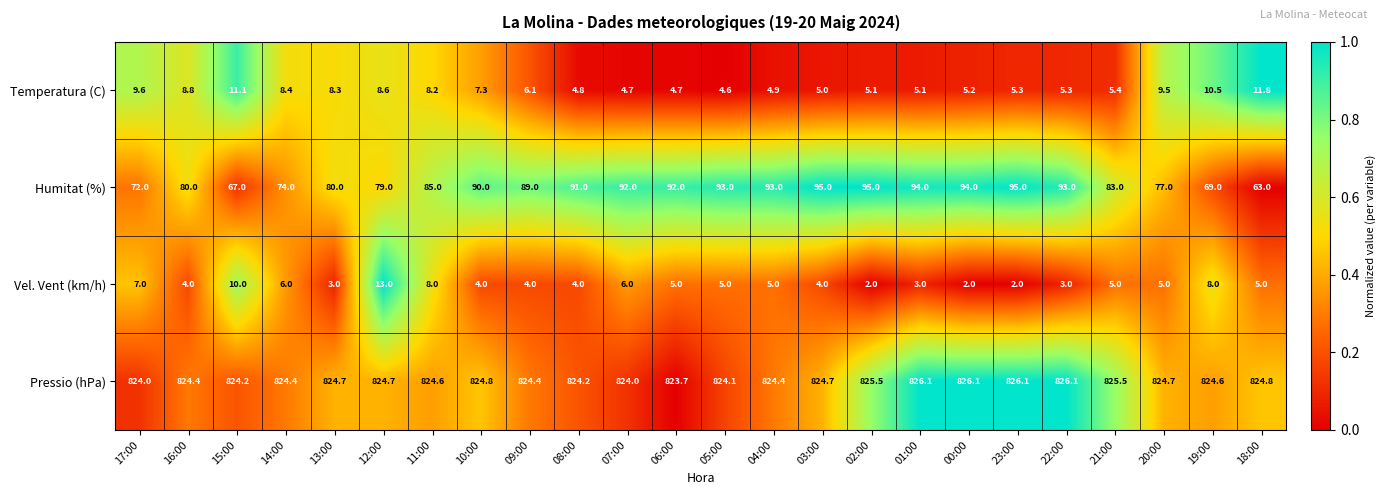

What is the sum of the Humitat (%) values at 09:00 and 08:00?

180.0